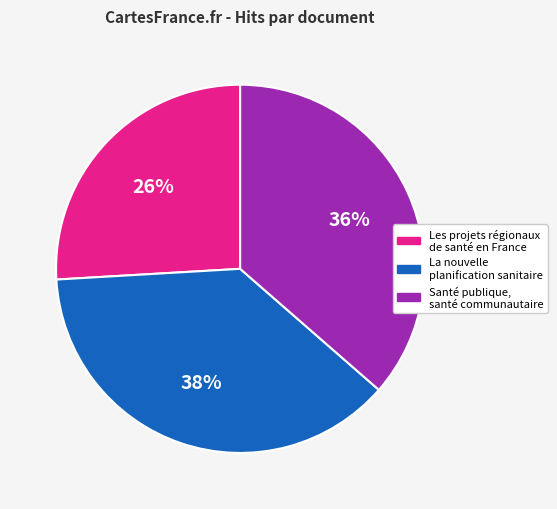

To the nearest percent, what is the difference between the La nouvelle planification sanitaire and Les projets régionaux de santé en France slice percentages?

12%